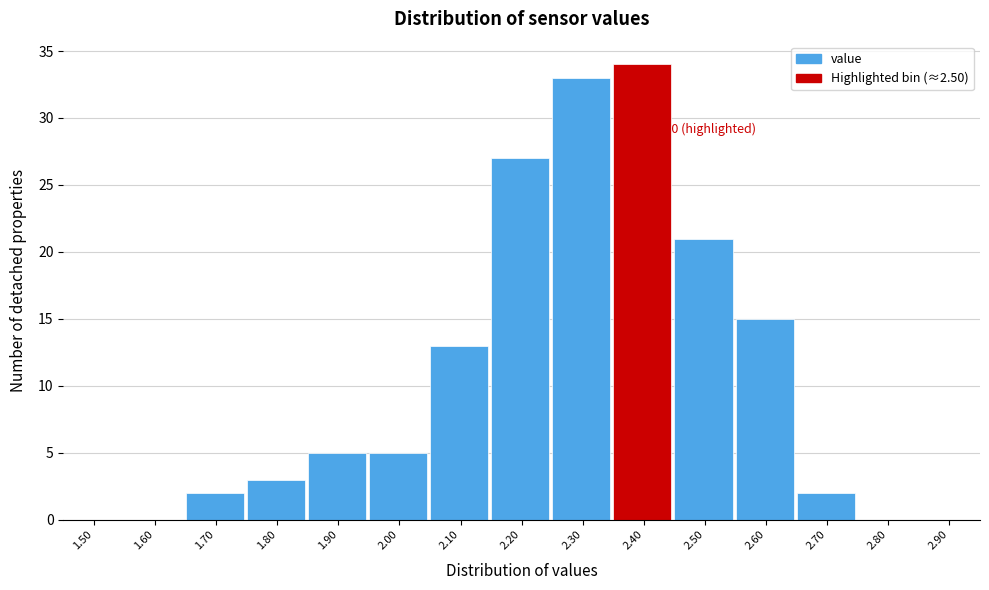

Reading left to right, transcribe all the data shown in this chart.

1.50=0	1.60=0	1.70=2	1.80=3	1.90=5	2.00=5	2.10=13	2.20=27	2.30=33	2.40=34	2.50=21	2.60=15	2.70=2	2.80=0	2.90=0